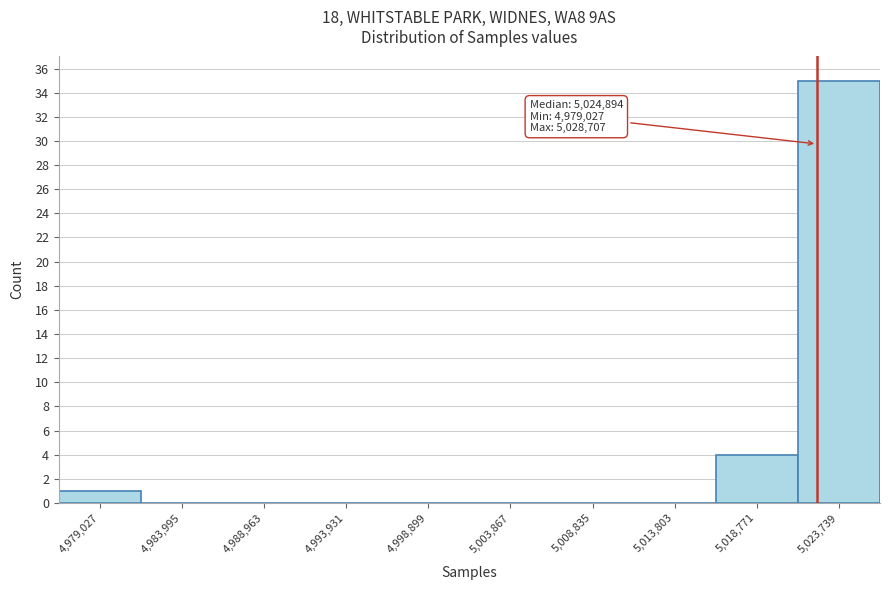

Reading right to left, extract all data points from this chart.

5,023,739=35	5,018,771=4	5,013,803=0	5,008,835=0	5,003,867=0	4,998,899=0	4,993,931=0	4,988,963=0	4,983,995=0	4,979,027=1